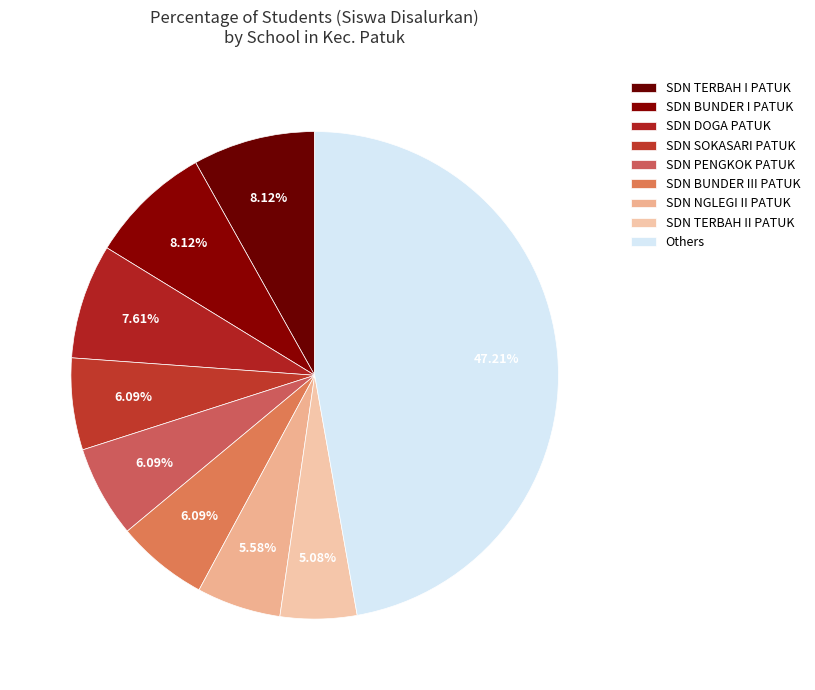

True or false: SDN DOGA PATUK accounts for 14% of the total.

False